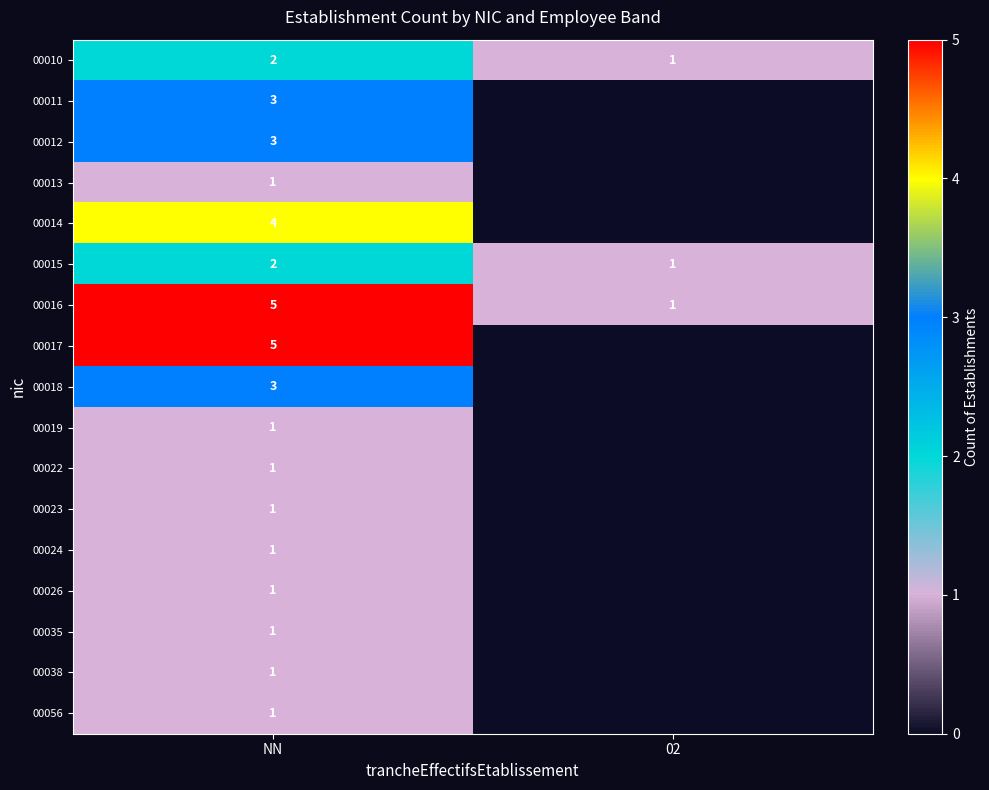

What is the total value across all series at 02?

3